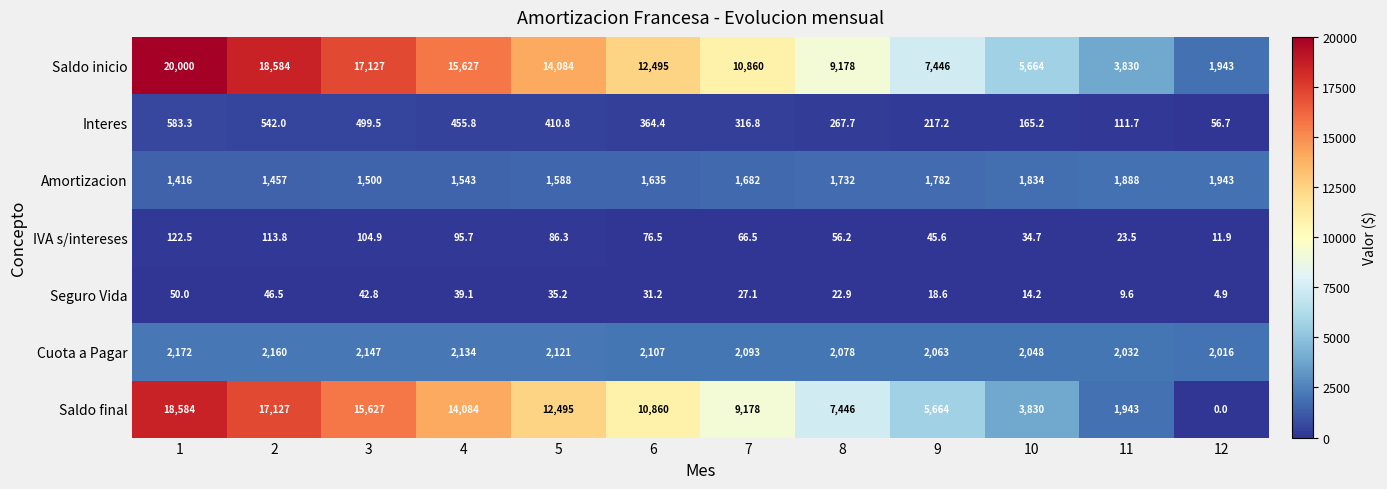

How many data points does each series have?

12